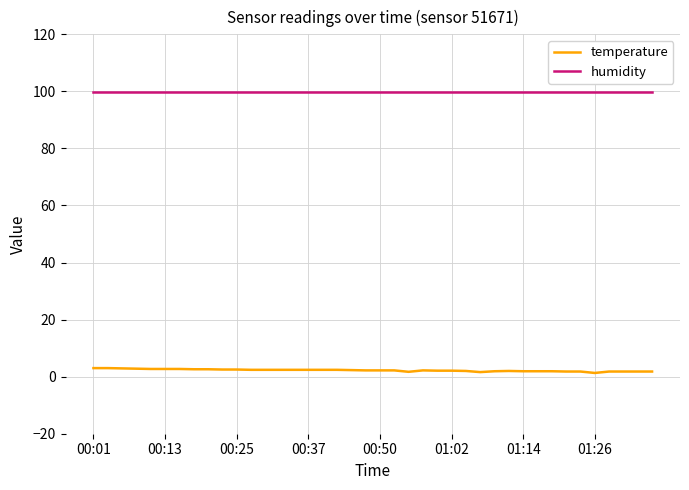

Which series has the widest spread of values?

temperature